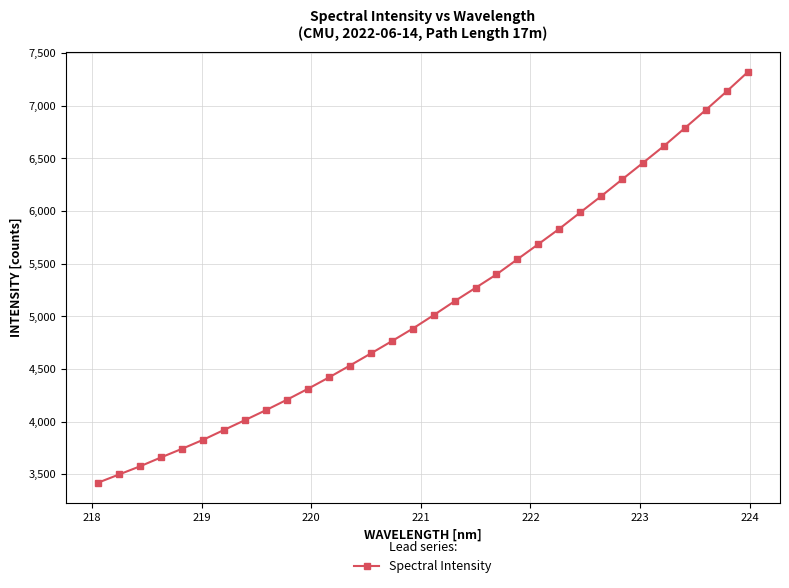

What is the average value?

5098.9